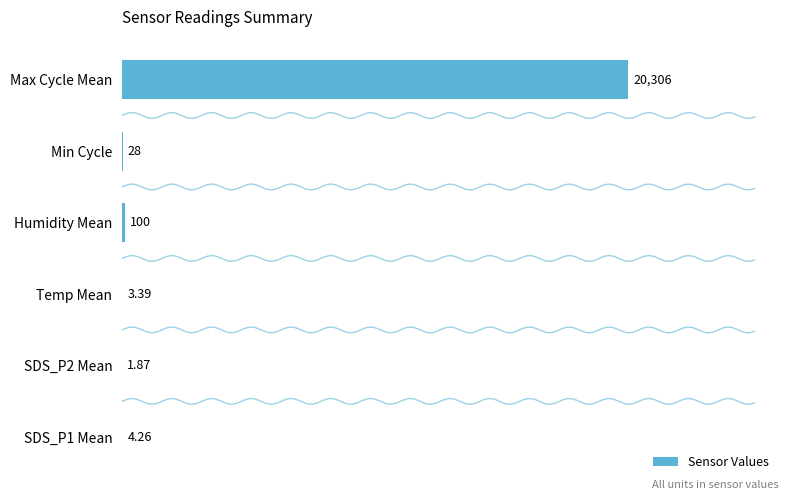

Which category has the highest value in the Sensor Values series?

Max Cycle Mean